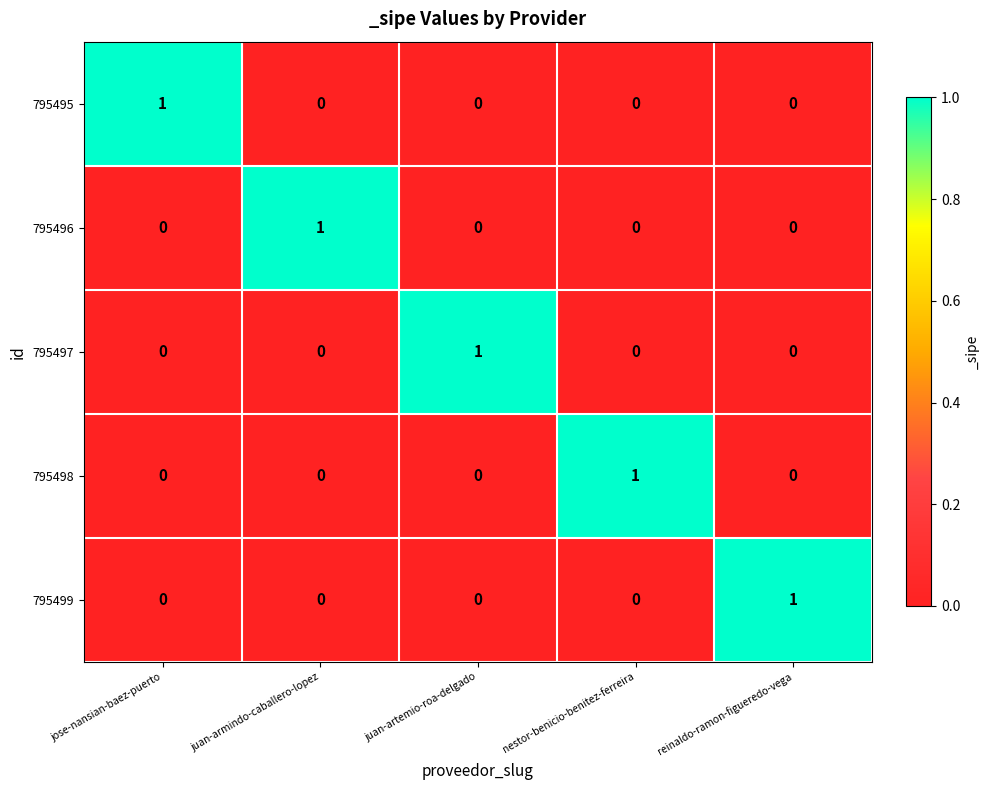

At how many categories does at least one series exceed 0?

5